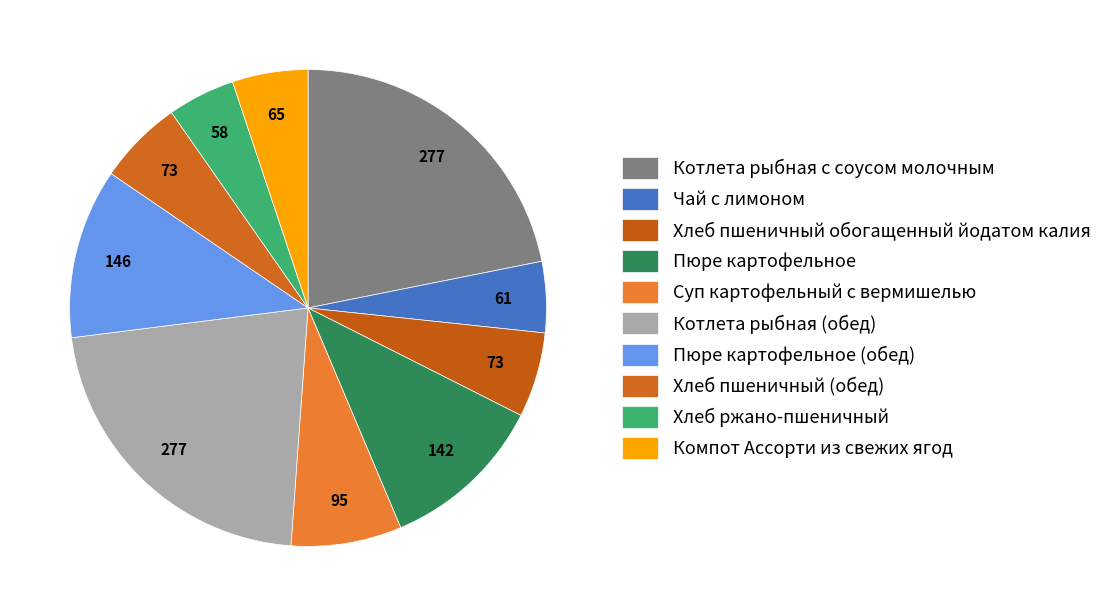

Count the number of slices in the pie.

10